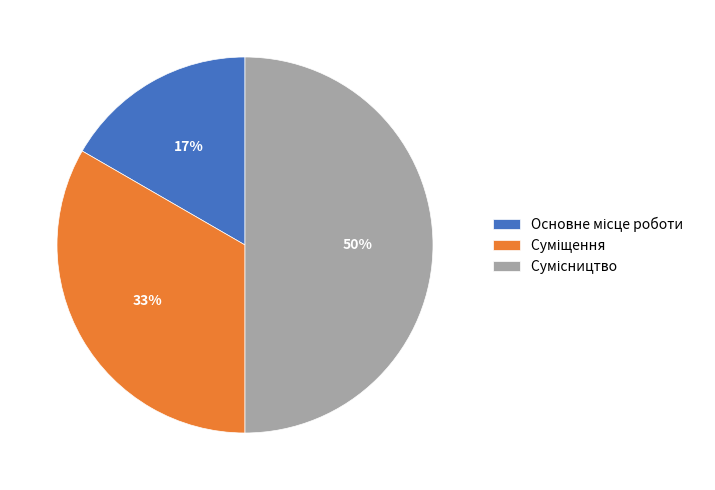

How many segments does this pie chart have?

3